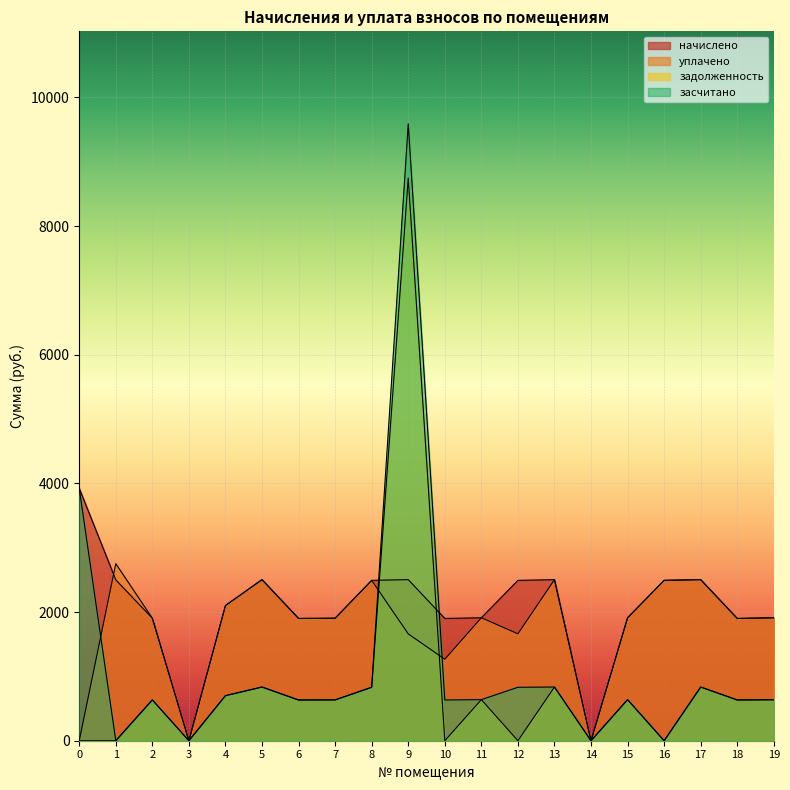

True or false: начислено has a value of 2310.0 at 14.

False